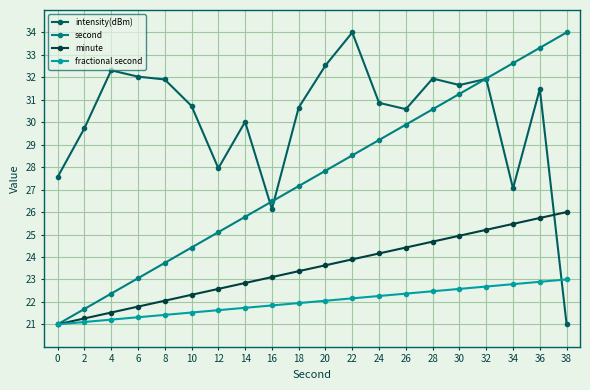

Count the number of data series in this chart.

4